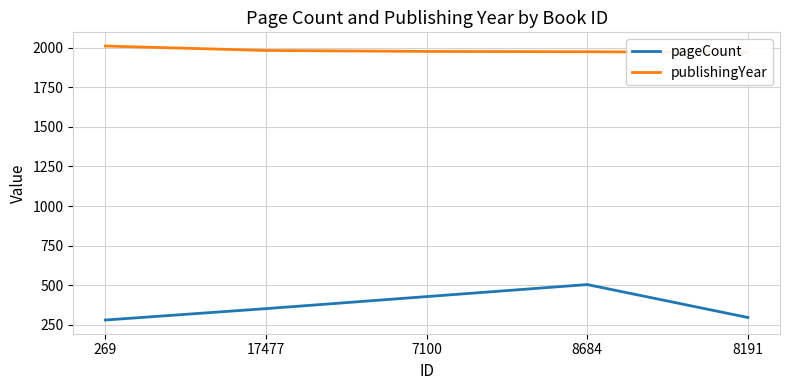

Reading right to left, transcribe all the data shown in this chart.

pageCount: 8191=296	8684=504	7100=428	17477=352	269=280
publishingYear: 8191=1970	8684=1975	7100=1977	17477=1983	269=2011